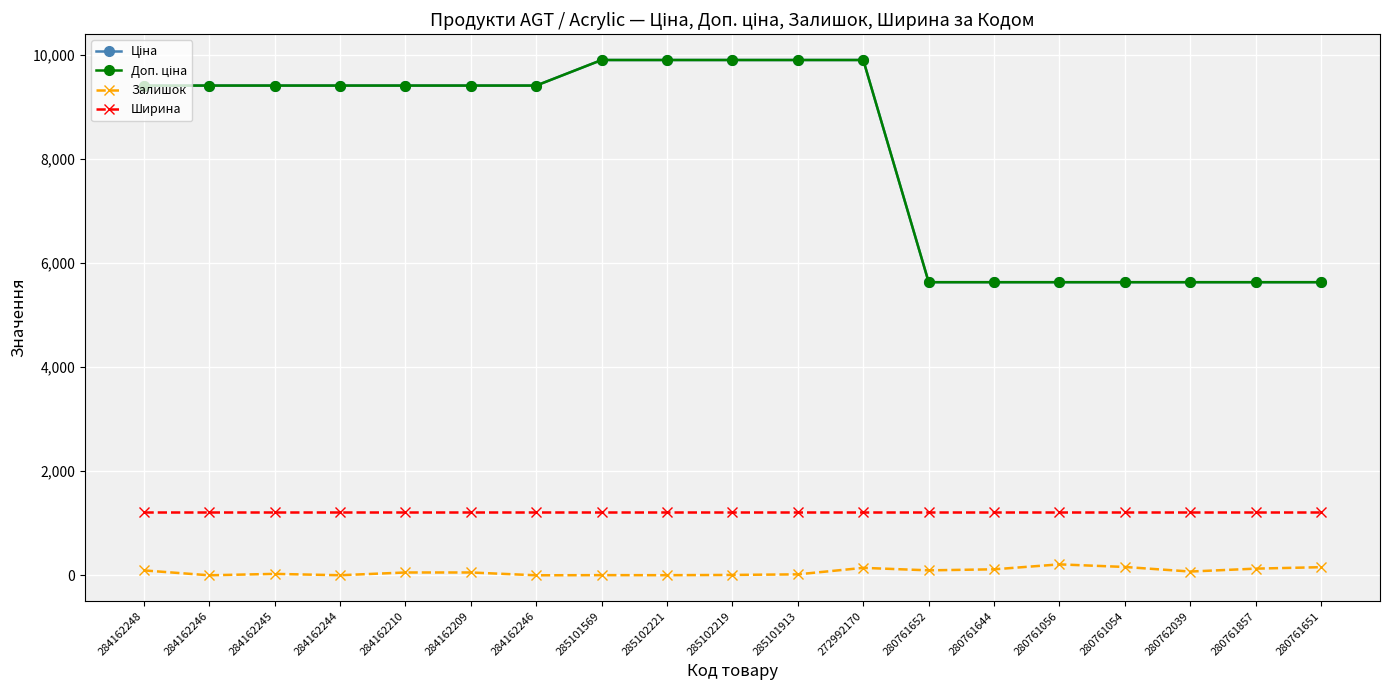

At how many categories does at least one series exceed 4334?

19